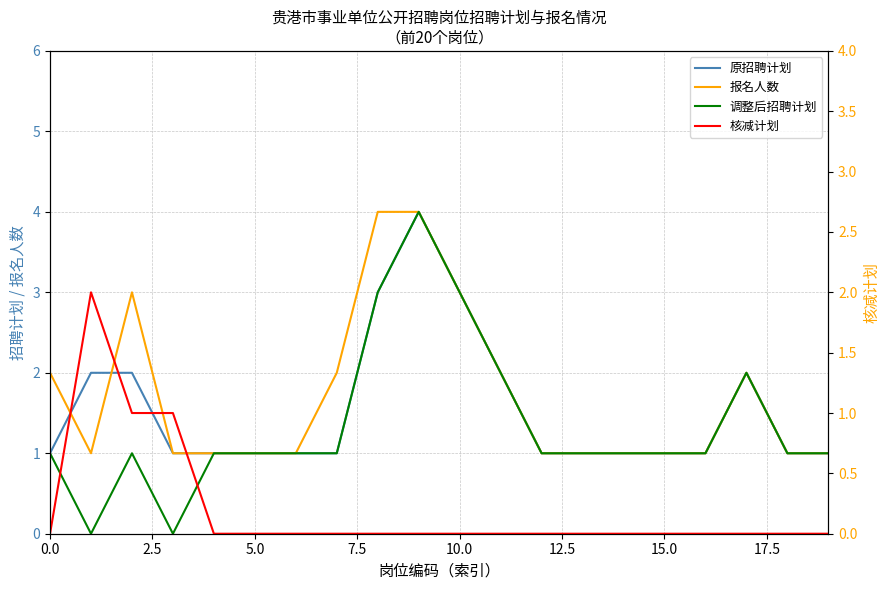

What is the maximum value shown in the chart?

4